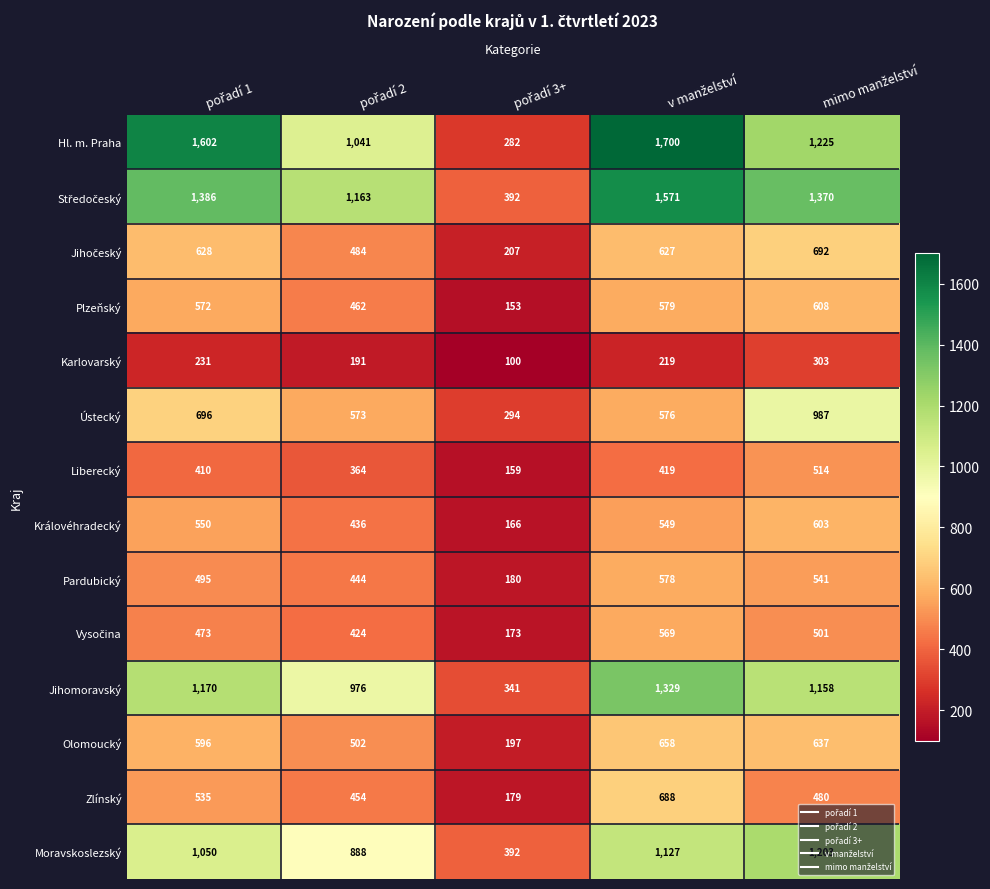

What is the greatest value displayed?

1700